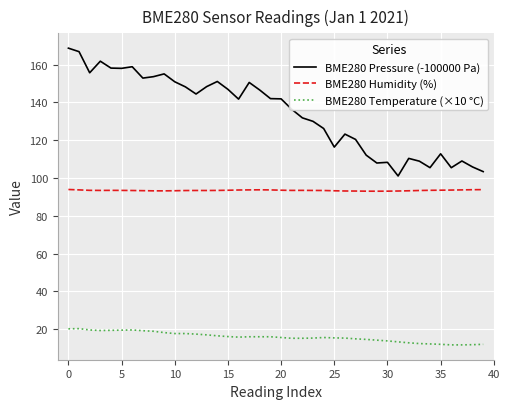

What is the smallest value displayed?

11.7